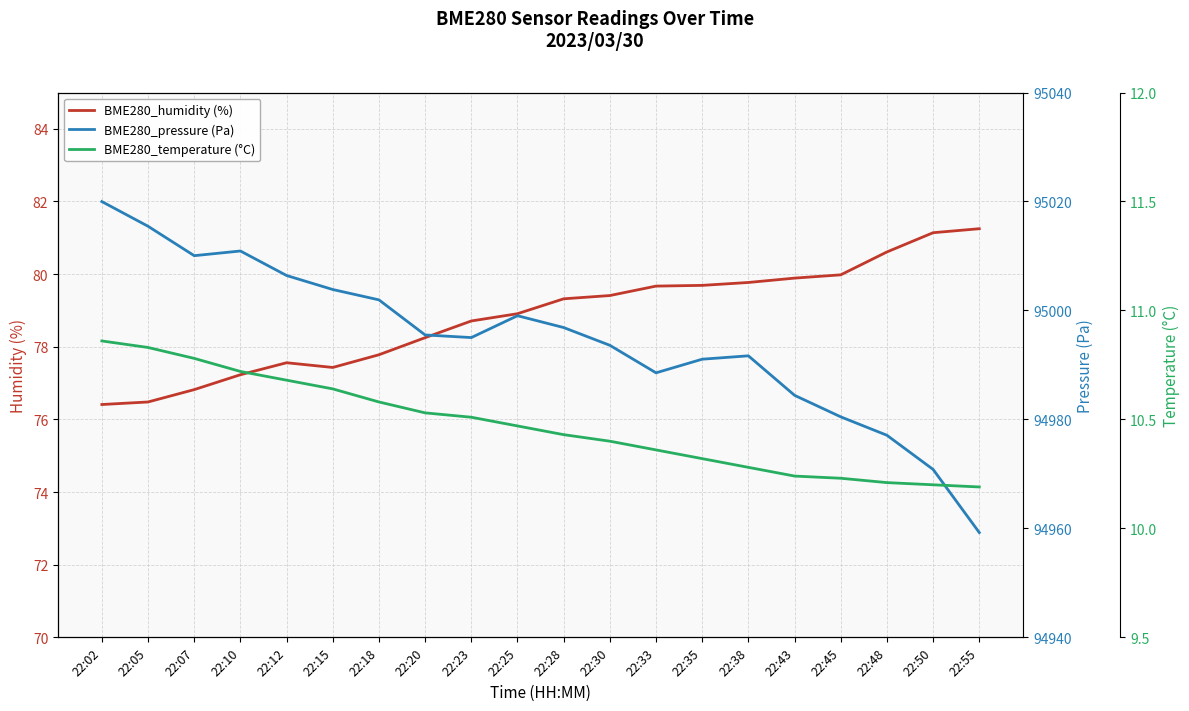

Which has a higher value, 22:20 or 22:12?

22:20